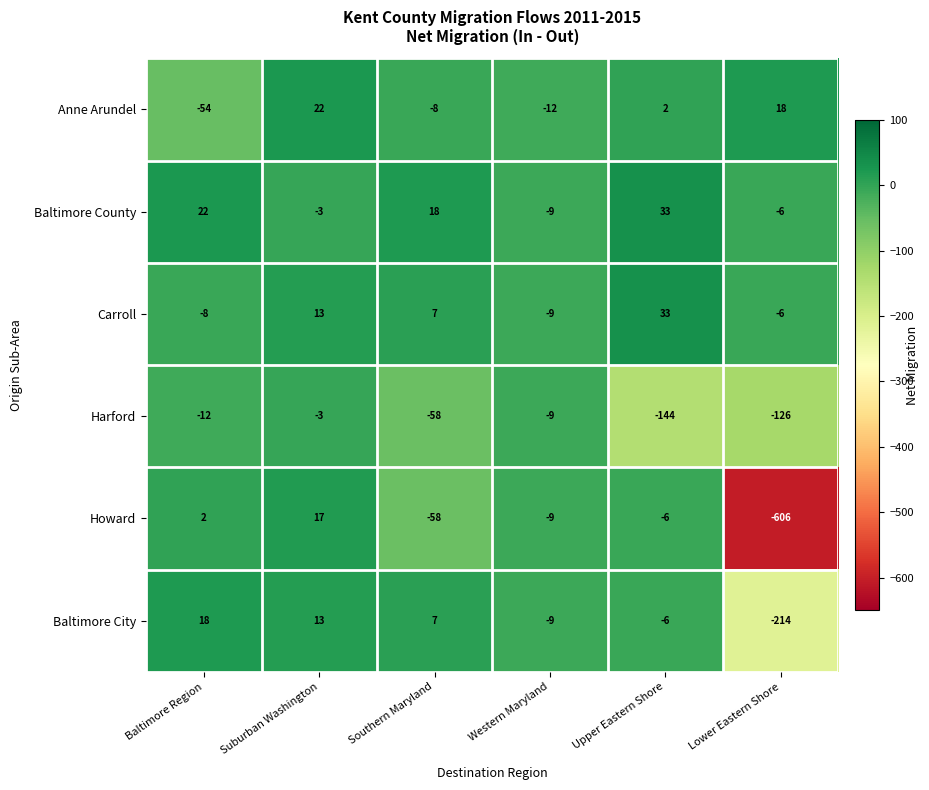

How many data points in Baltimore County are less than 18?

3